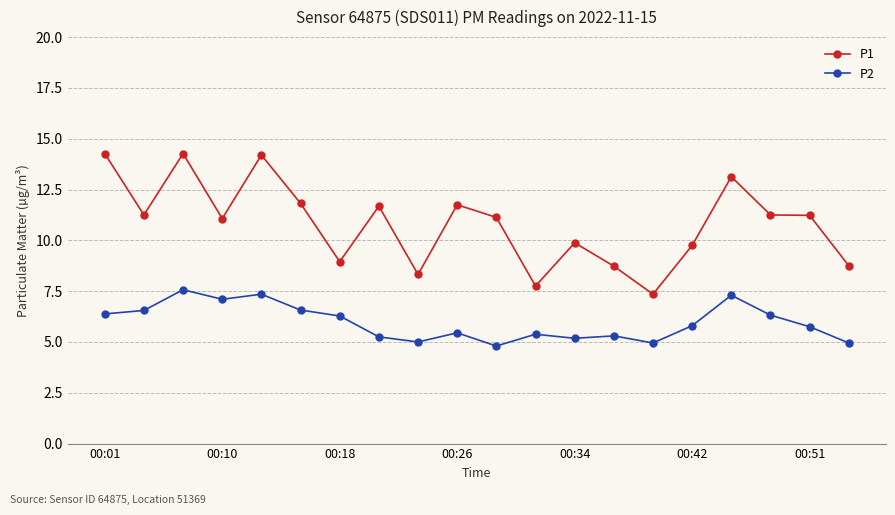

What is the value of the P1 point at the 16th from the left?

9.8